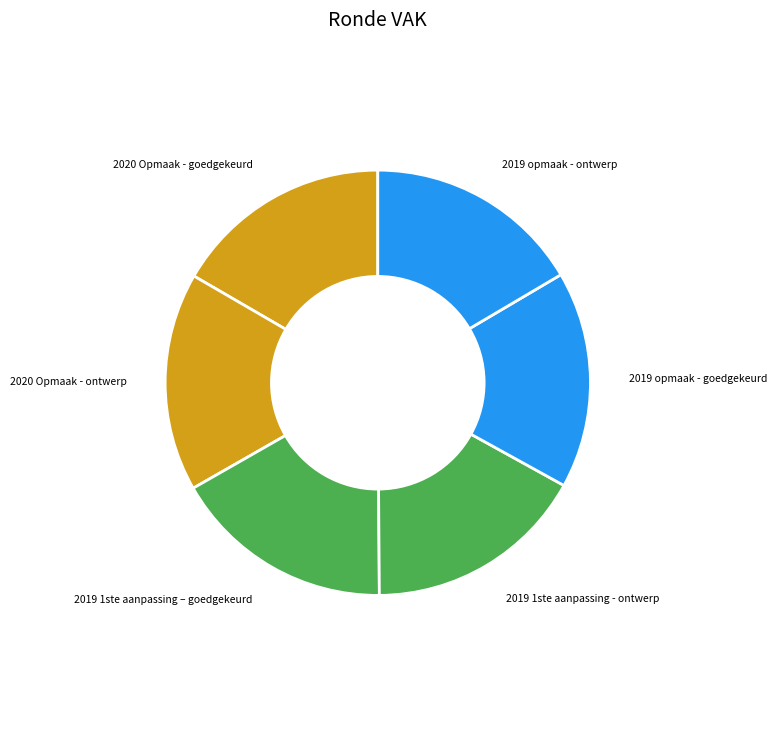

Approximately how many times larger is the value at 2020 Opmaak - goedgekeurd compared to 2019 opmaak - goedgekeurd?

1.0